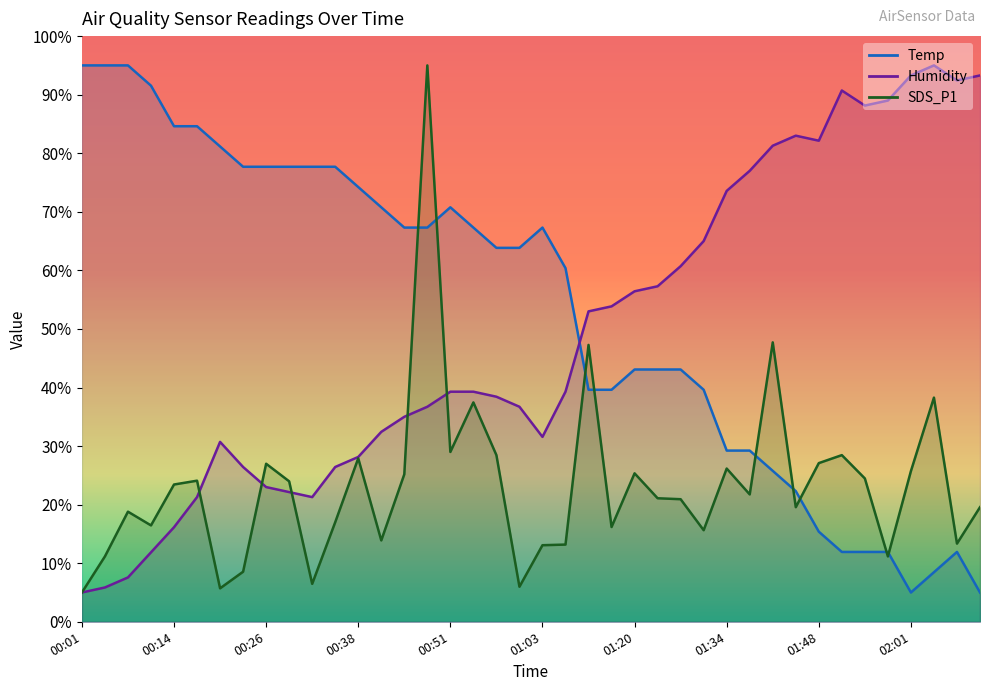

The Temp series shows 124.0 at 00:11. True or false?

False